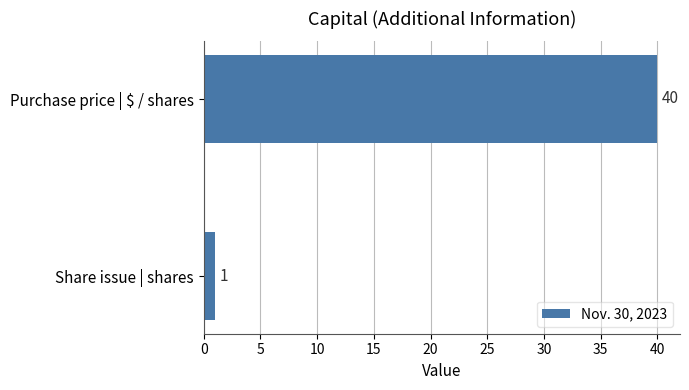

What is the sum of all values?

41